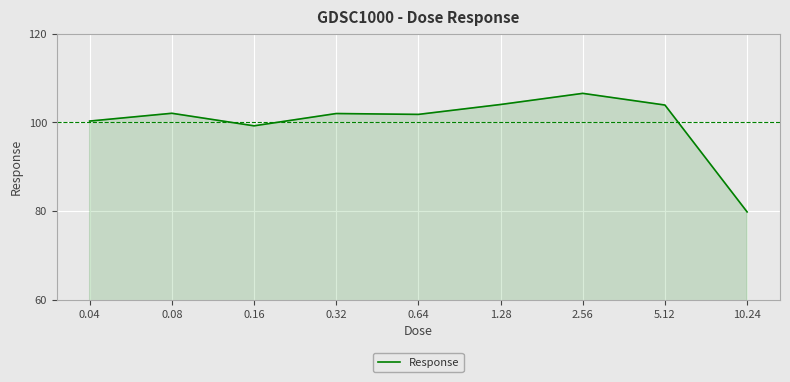

Which label corresponds to the smallest value in the chart?

10.24